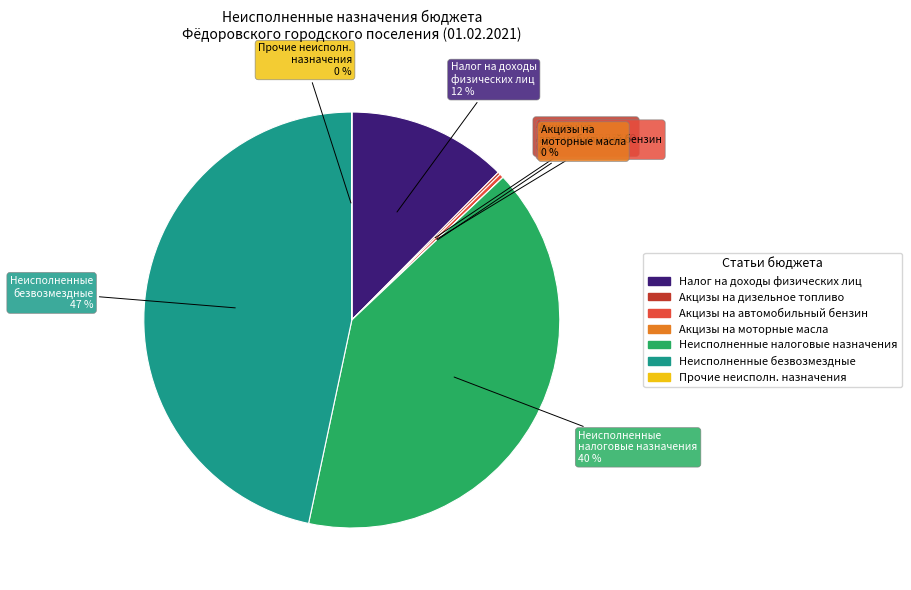

To the nearest percent, what is the difference between the largest and smallest slice percentages?

47%